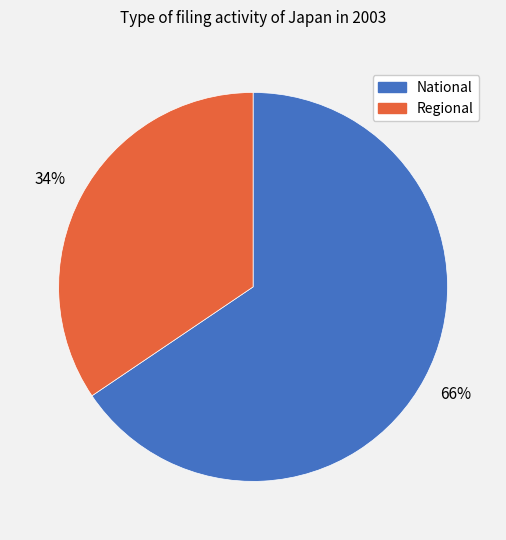

Do National and Regional together represent more than half of the pie?

Yes